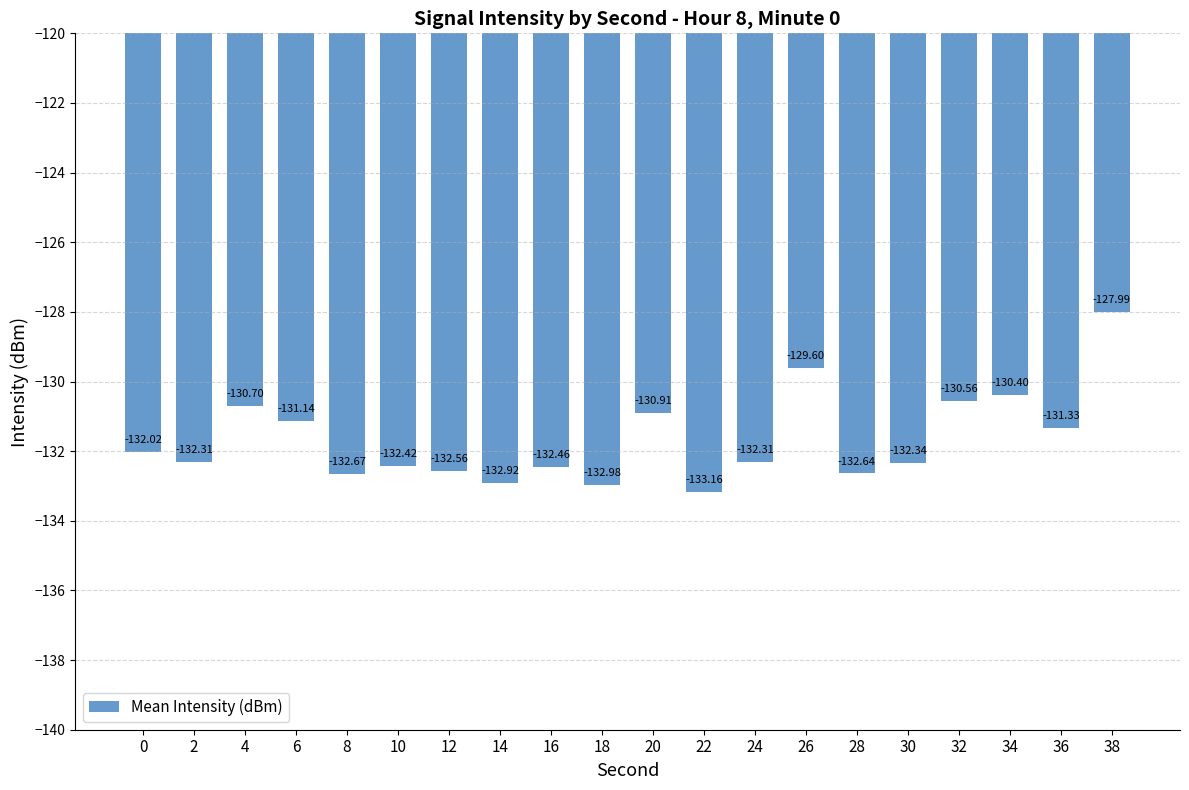

At which category does the chart reach its minimum across all series?

22